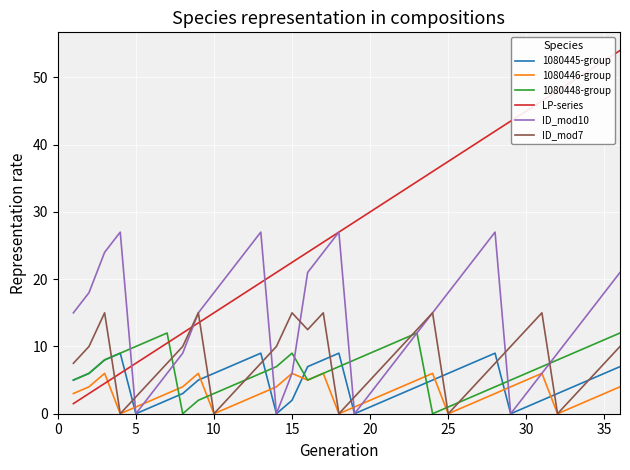

How many categories are shown in the chart?

36